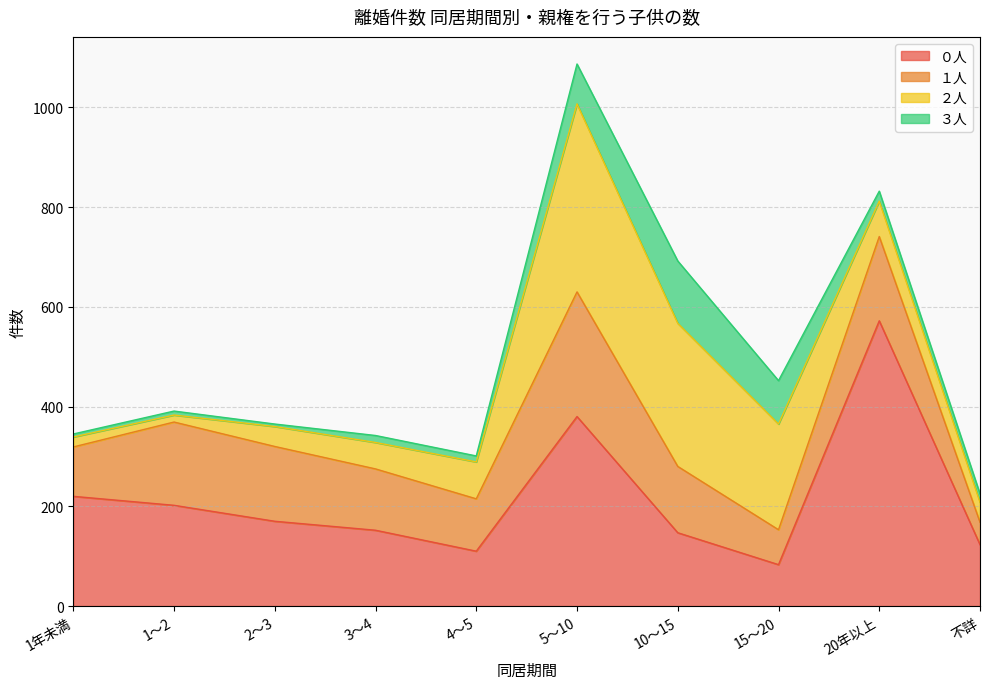

List the series in order of their peak value, highest first.

０人, ２人, １人, ３人